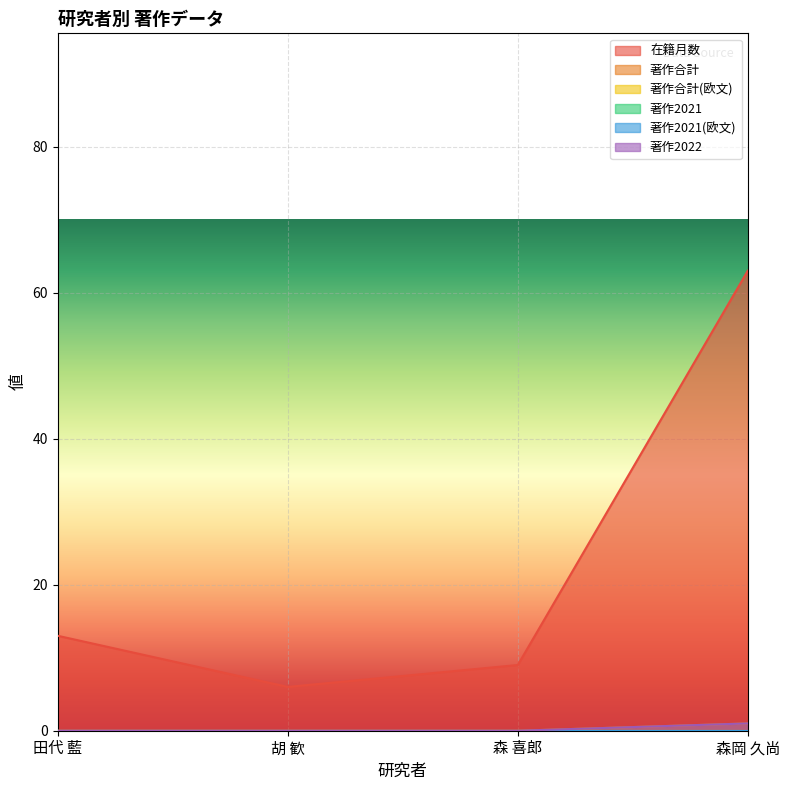

Where does the 在籍月数 series first go above 13?

森岡 久尚